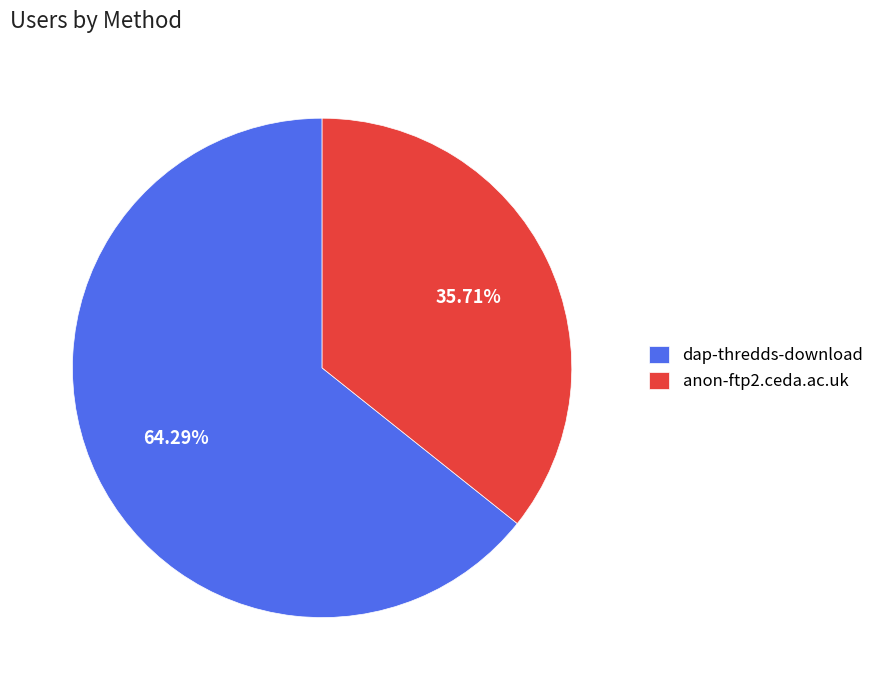

To the nearest percent, what is the difference between the largest and smallest slice percentages?

29%